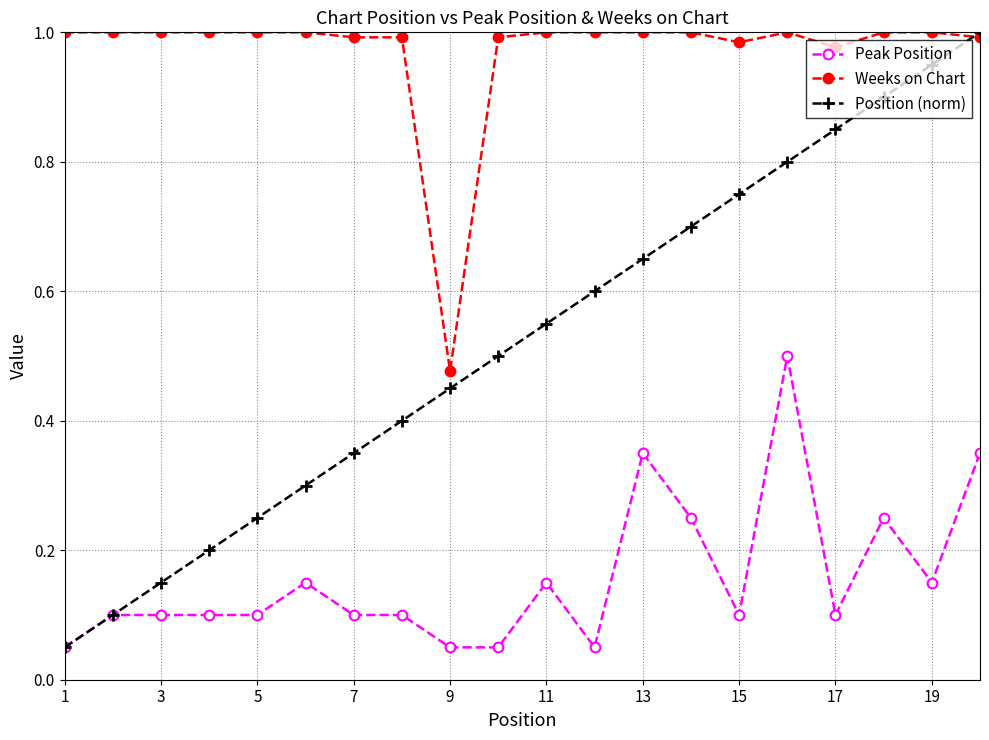

Which series has the largest total across all categories?

Weeks on Chart